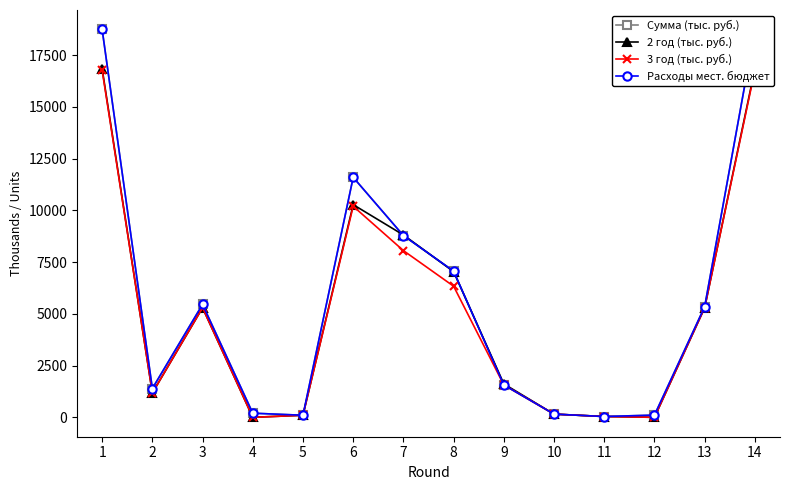

What is the spread (max minus min) of values at 6?

1397.2